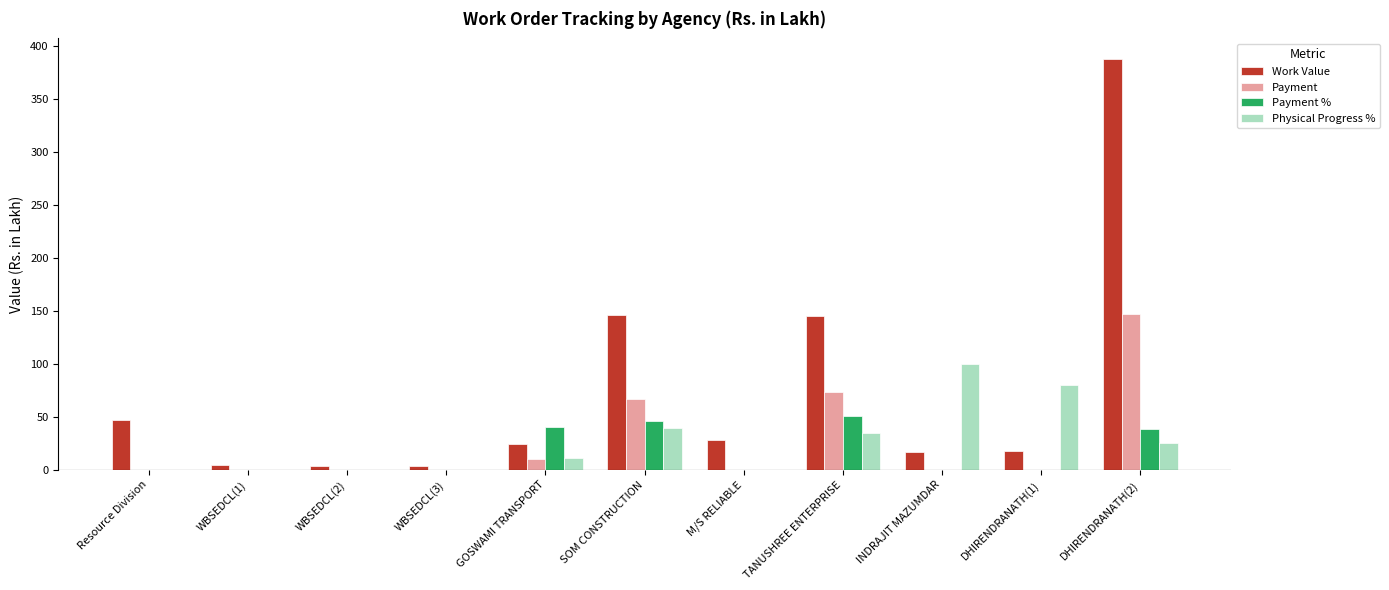

Which series has the largest total across all categories?

Work Value